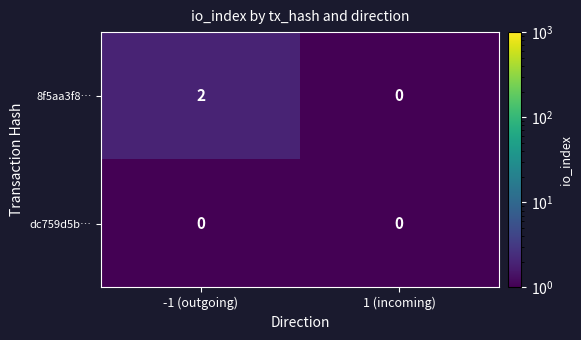

Reading left to right, what are all the values shown in this chart?

8f5aa3f8…: -1 (outgoing)=2	1 (incoming)=0
dc759d5b…: -1 (outgoing)=0	1 (incoming)=0